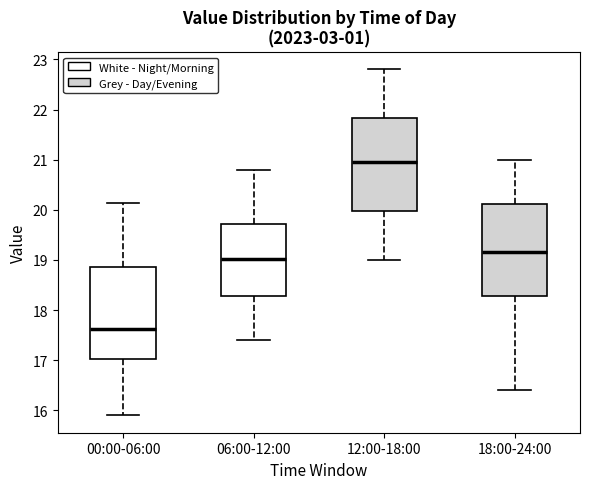

Which box has the highest median line?

12:00-18:00